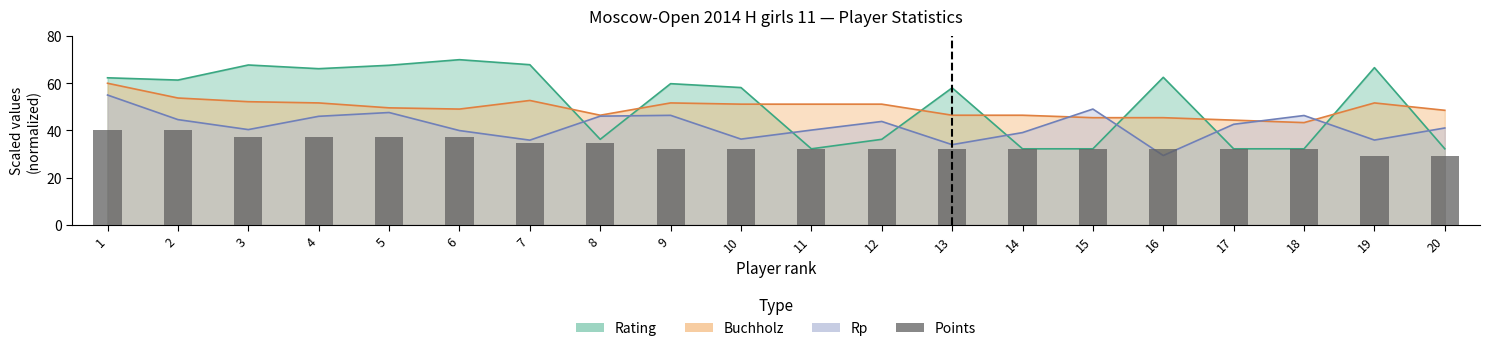

What is the average value?

33.9